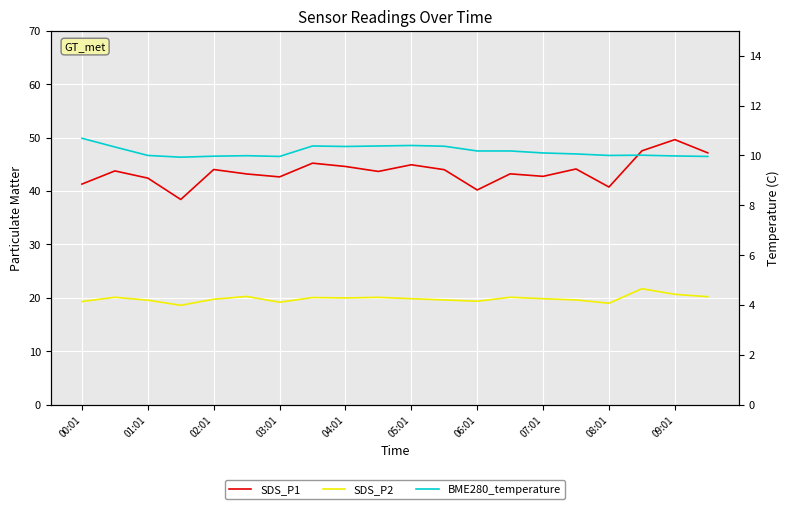

Reading right to left, transcribe all the data shown in this chart.

SDS_P1: 47.1	49.6	47.5	40.8	44.1	42.8	43.2	40.2	44.0	44.9	43.7	44.6	45.2	42.6	43.2	44.0	38.4	42.4	43.8	41.3
SDS_P2: 20.2	20.6	21.7	19.0	19.6	19.8	20.1	19.4	19.6	19.8	20.1	20.0	20.1	19.2	20.2	19.7	18.6	19.6	20.1	19.3
BME280_temperature: 10.0	10.0	10.0	10.0	10.1	10.1	10.2	10.2	10.4	10.4	10.4	10.4	10.4	10.0	10.0	10.0	9.9	10.0	10.3	10.7